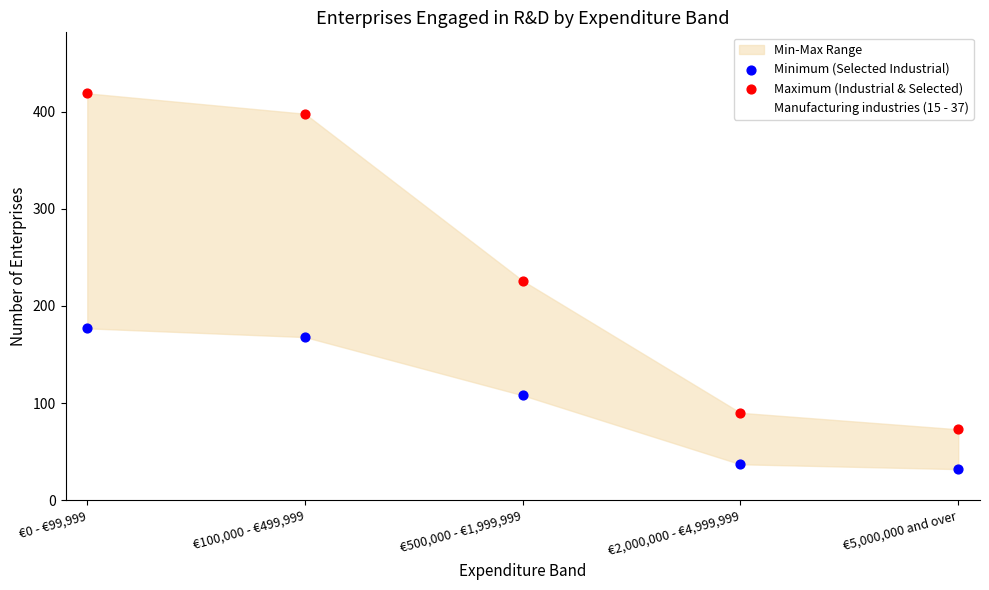

Which series has the largest Y range (max minus min)?

Maximum (Industrial & Selected)